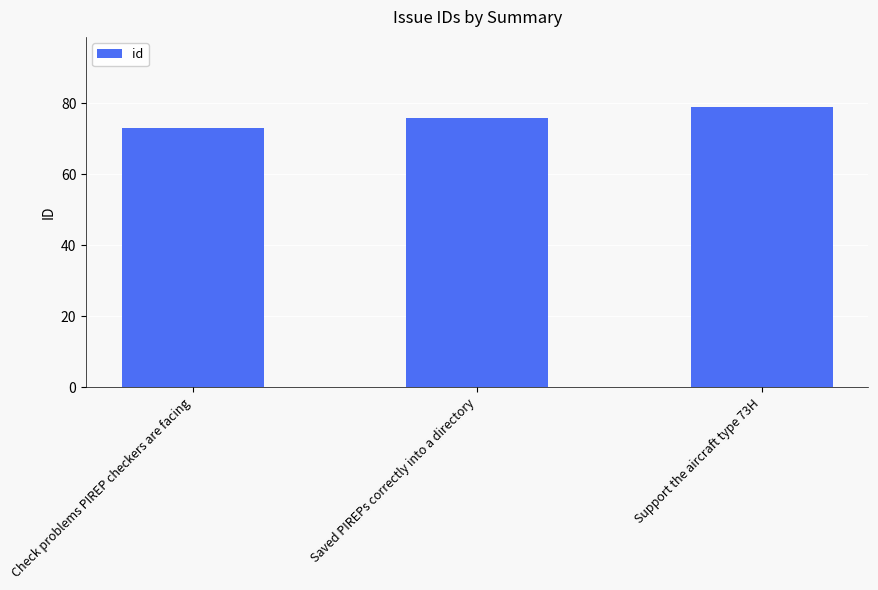

At which label is the value closest to 76?

Saved PIREPs correctly into a directory